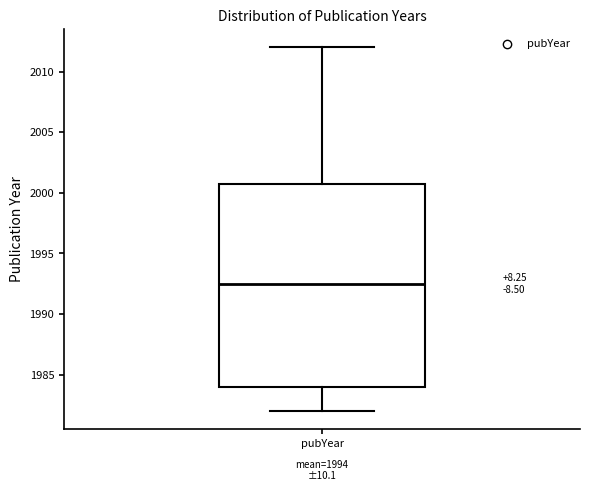

Where does the median line of the box for pubYear sit on the y-axis? The values are not printed on the chart, so give them approximately, as read against the axis.

1992.5